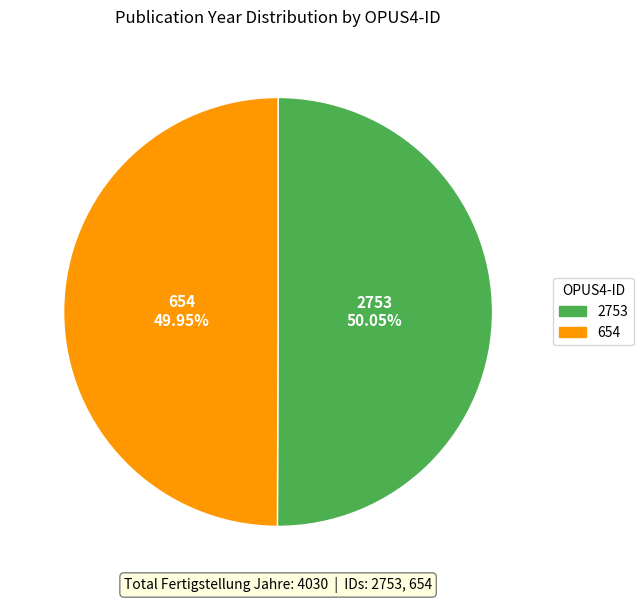

Do 2753 and 654 together represent more than half of the pie?

Yes